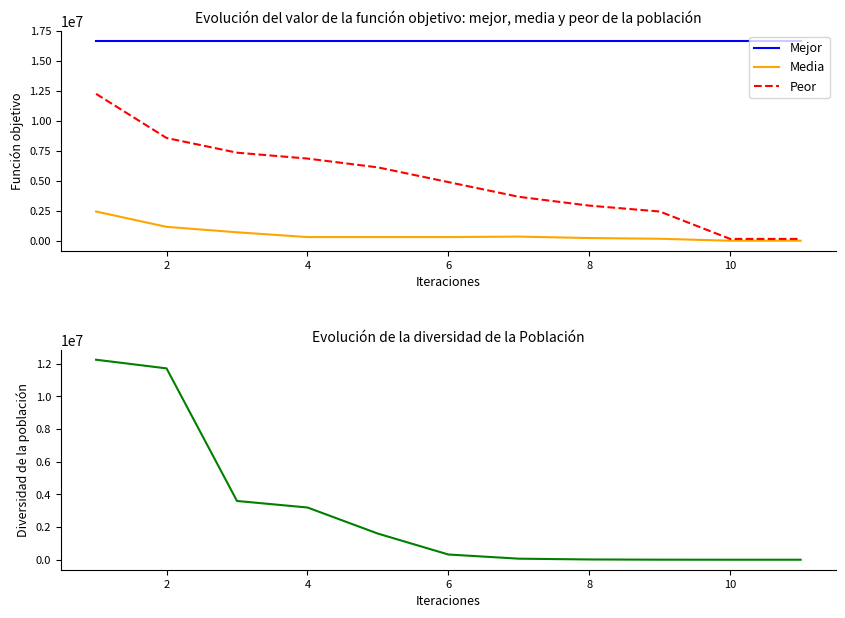

List the series in order of their peak value, highest first.

Mejor, Peor, Diversidad, Media